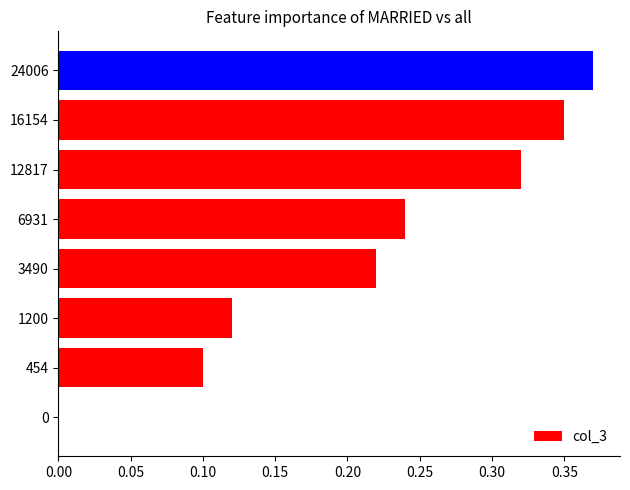

Is it true that the value at 0 is 0.0?

True